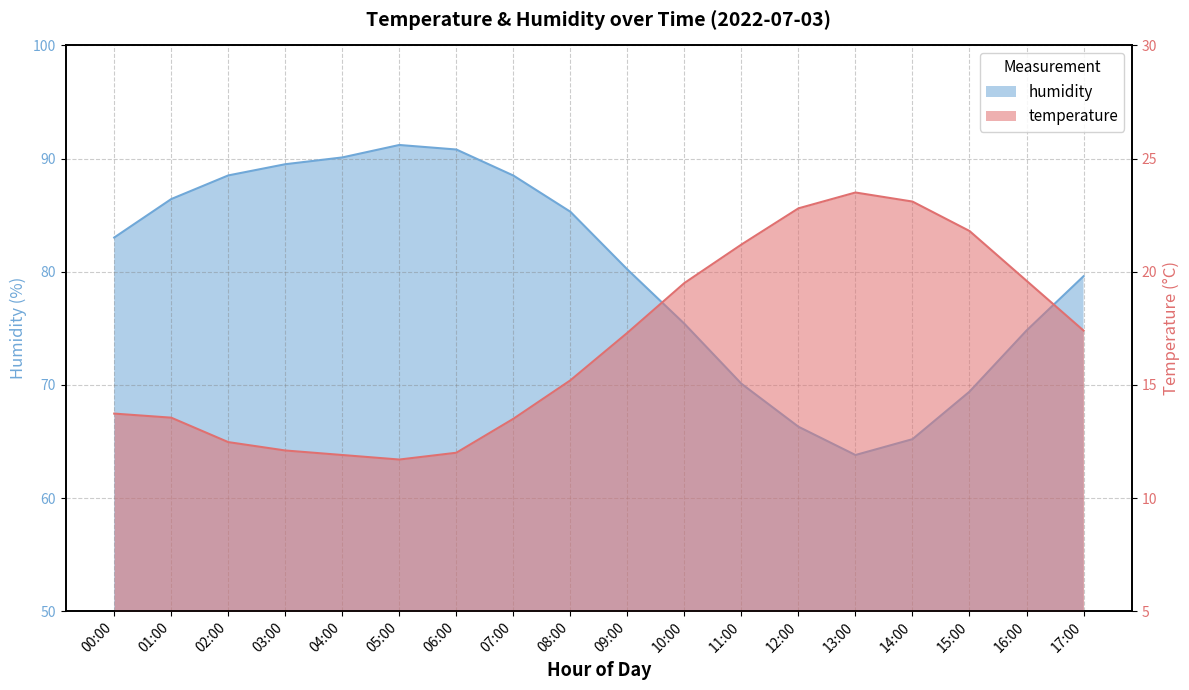

Between 15:00 and 07:00, which is larger?

15:00